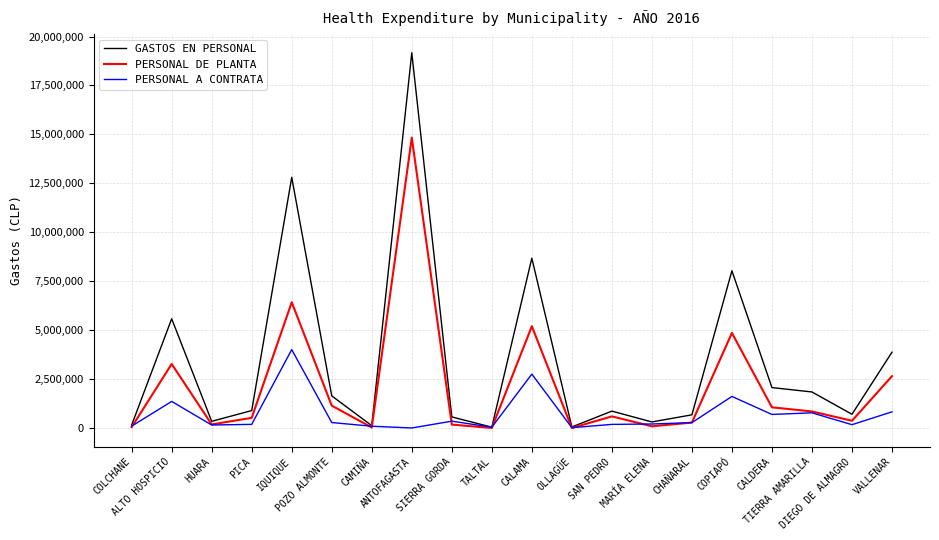

Rank the series by their maximum value, from highest to lowest.

GASTOS EN PERSONAL, PERSONAL DE PLANTA, PERSONAL A CONTRATA